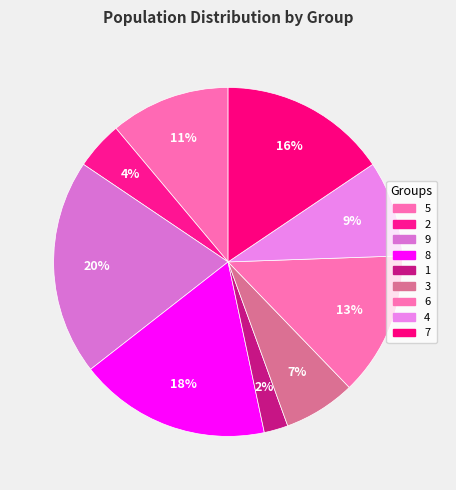

True or false: 4 accounts for 9% of the total.

True